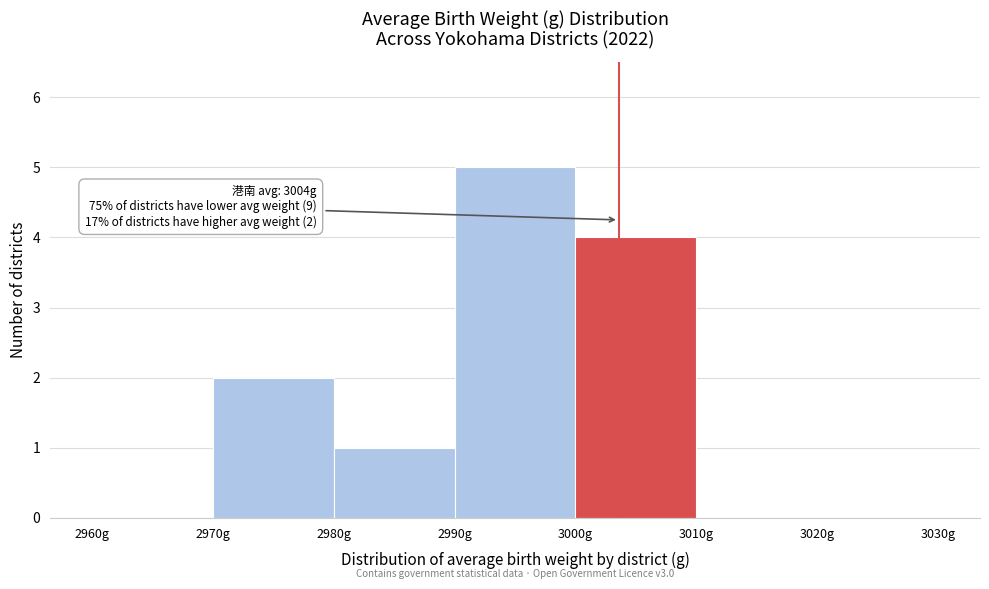

Over which range of the x-axis is the bar tallest?

2990 to 3000